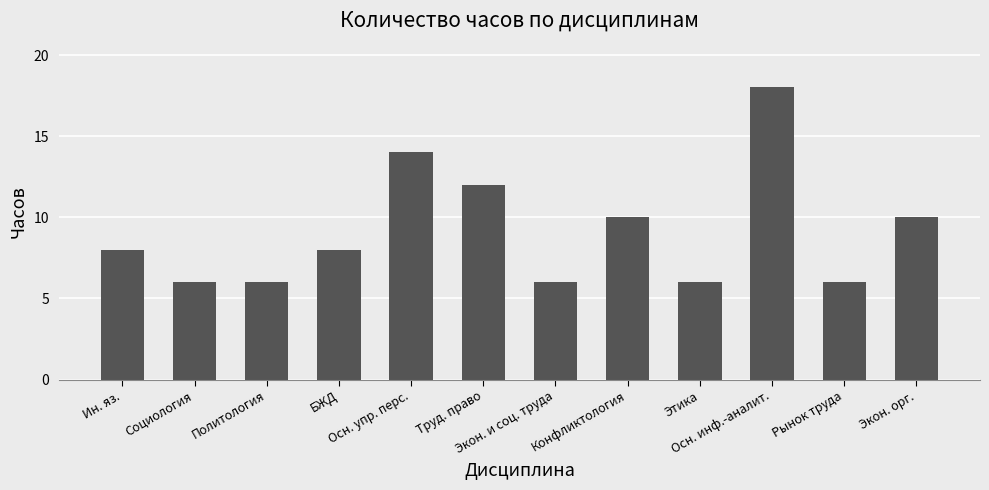

How many categories are shown in the chart?

12